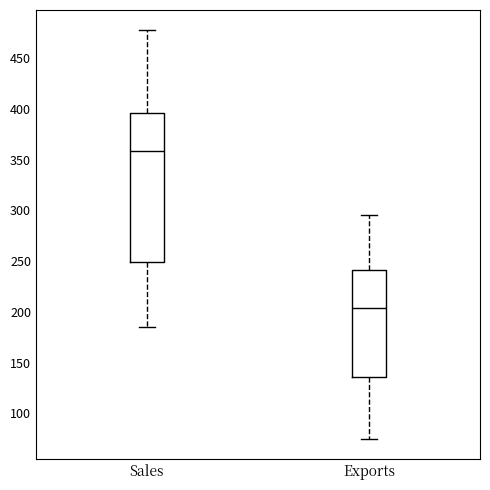

Which box's median line is the highest?

Sales